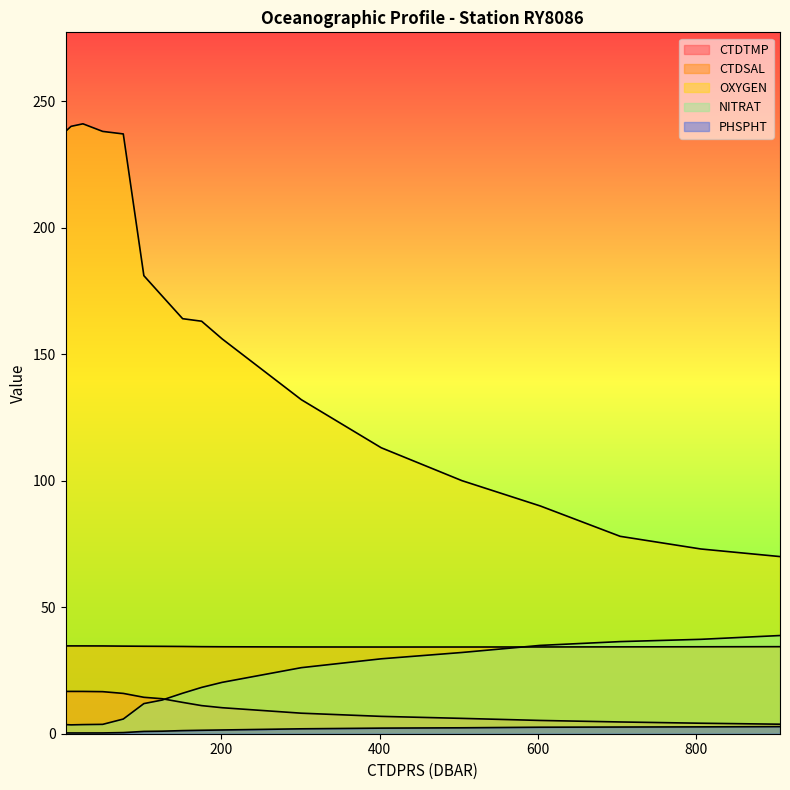

True or false: CTDSAL and CTDTMP intersect in this chart.

False